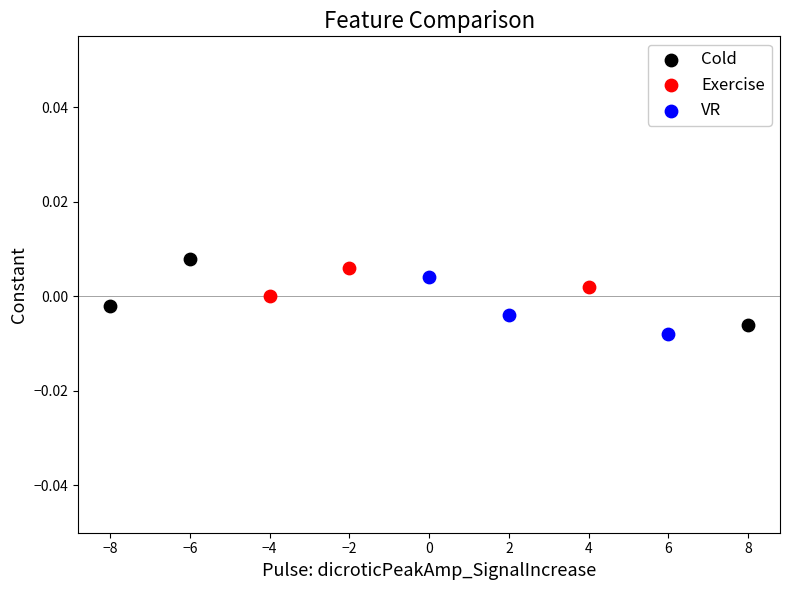

Which series reaches the maximum Y coordinate?

Cold